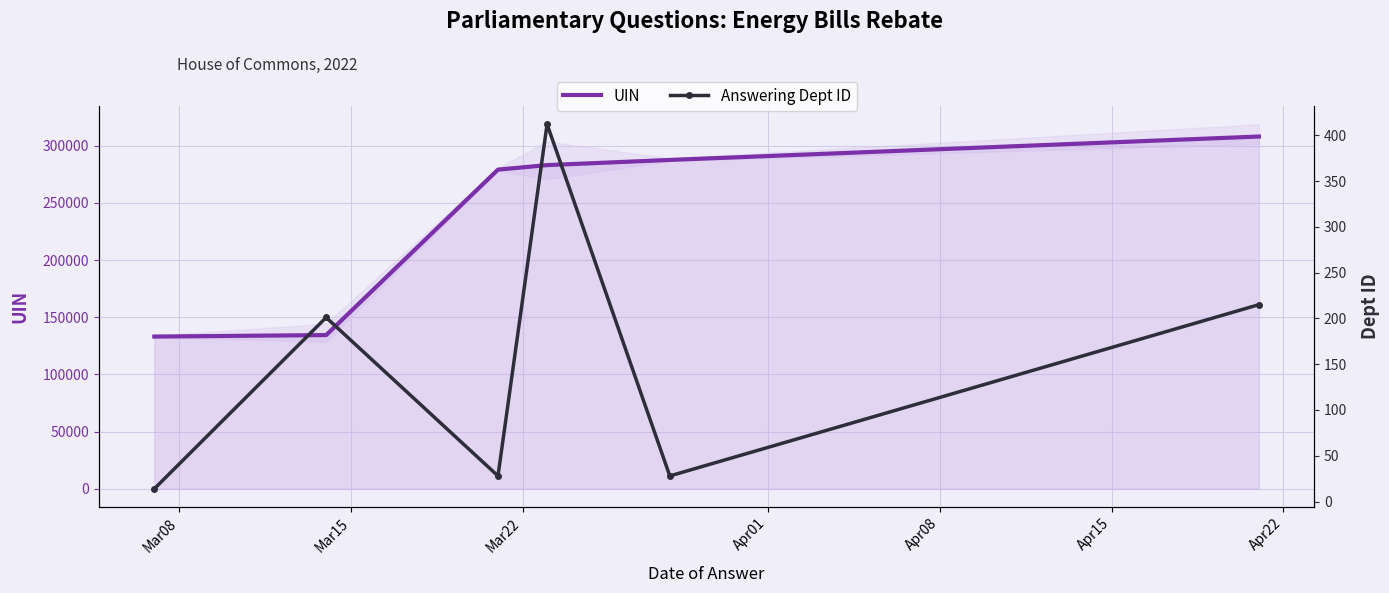

What is the smallest value displayed?

14